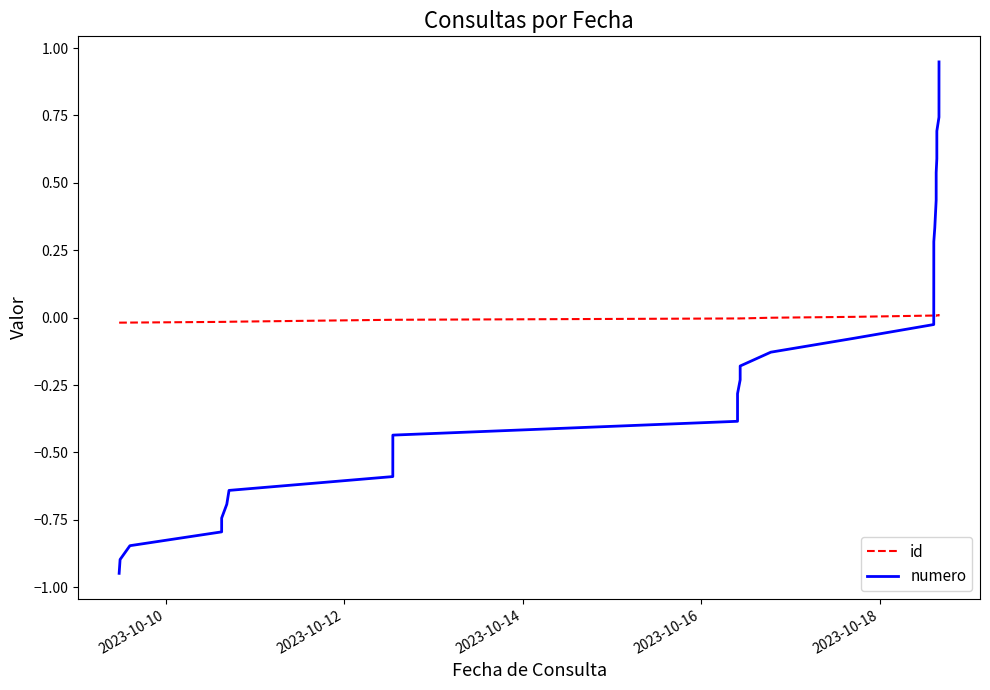

Rank the series by their maximum value, from highest to lowest.

numero, id